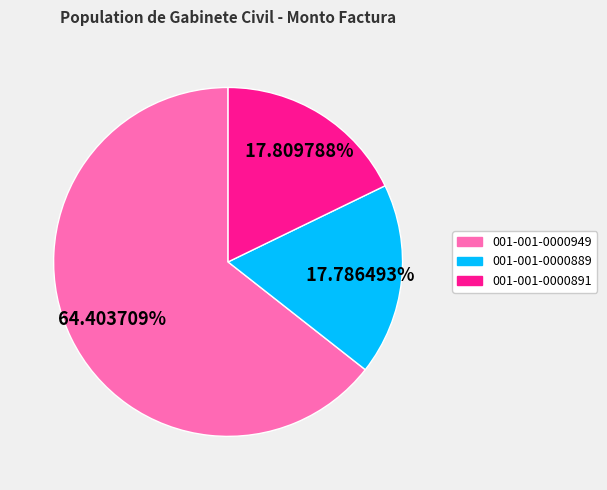

What is the majority slice?

001-001-0000949